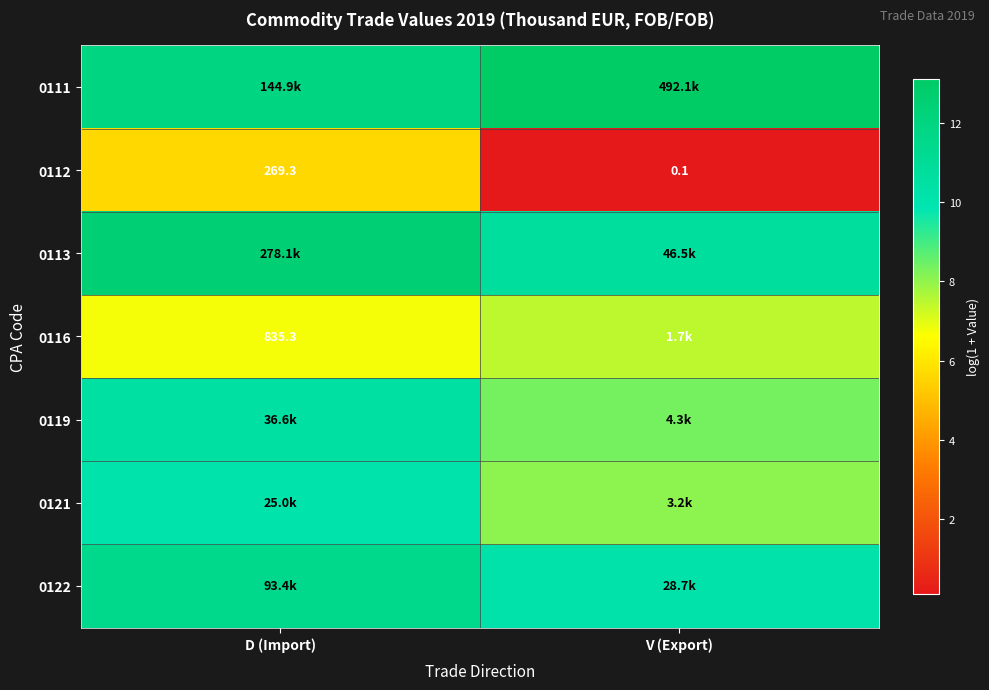

List the labels in order of 0112 value, largest first.

D (Import), V (Export)